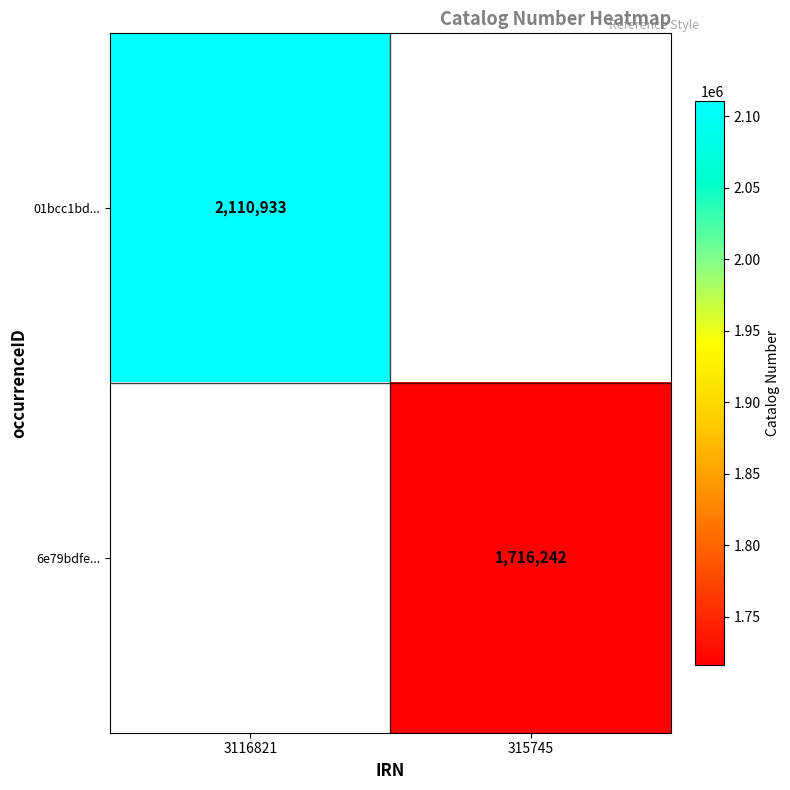

Is the value of 01bcc1bd... at 3116821 greater than the value of 6e79bdfe... at 315745?

Yes